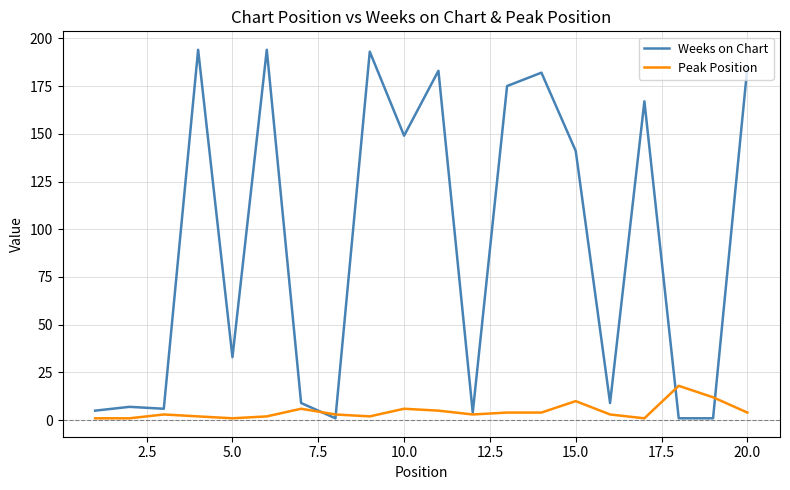

Which series has the largest range (max minus min)?

Weeks on Chart